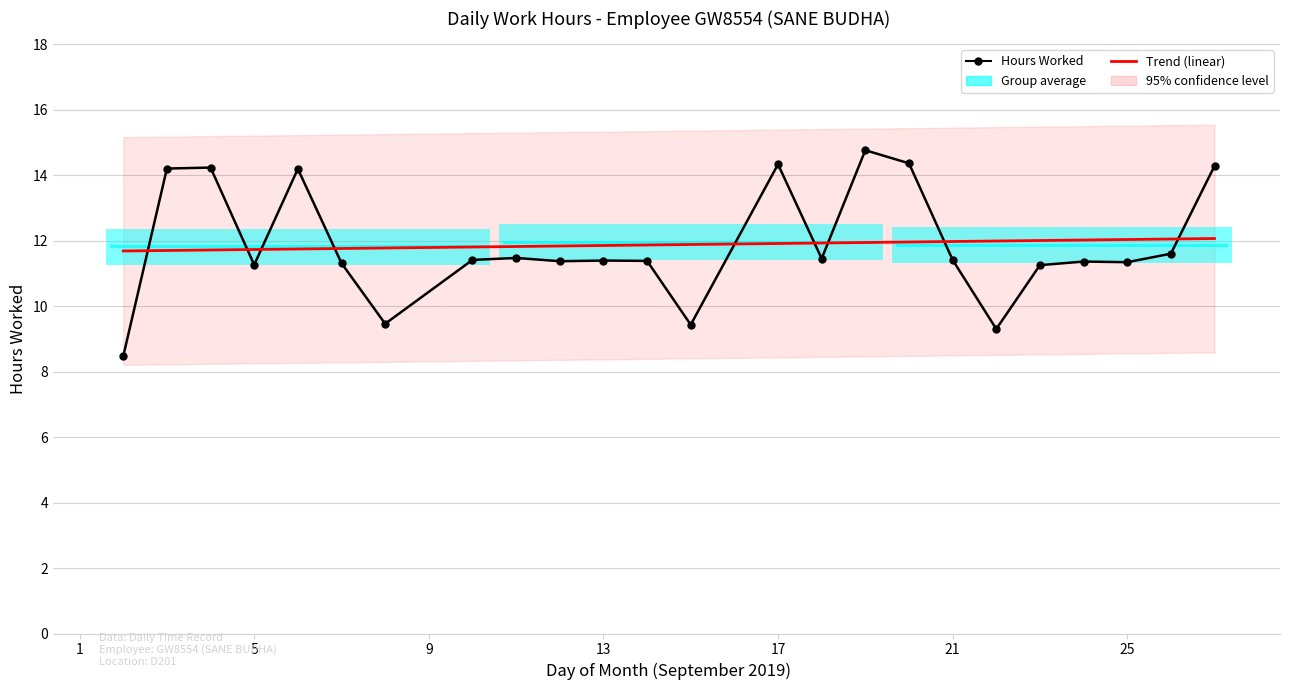

What is the value of the 24th point from the left?

14.3